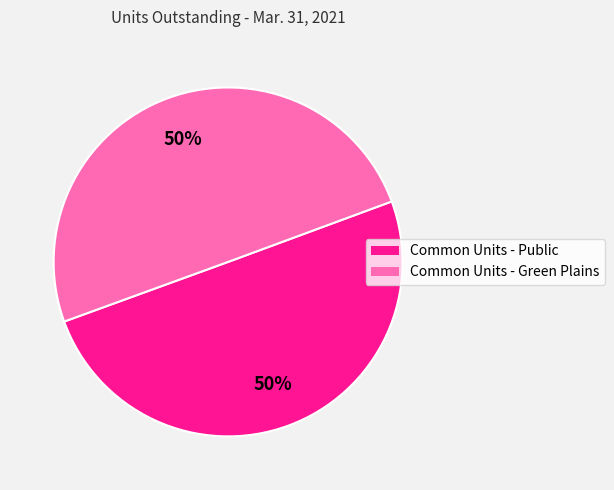

To the nearest percent, what is the combined percentage of Common Units - Green Plains and Common Units - Public?

100%